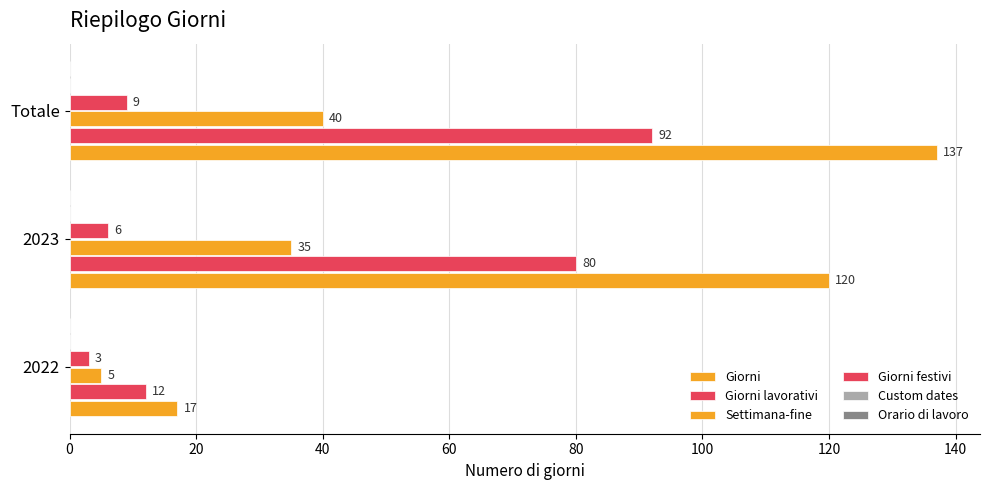

How many data points does each series have?

3